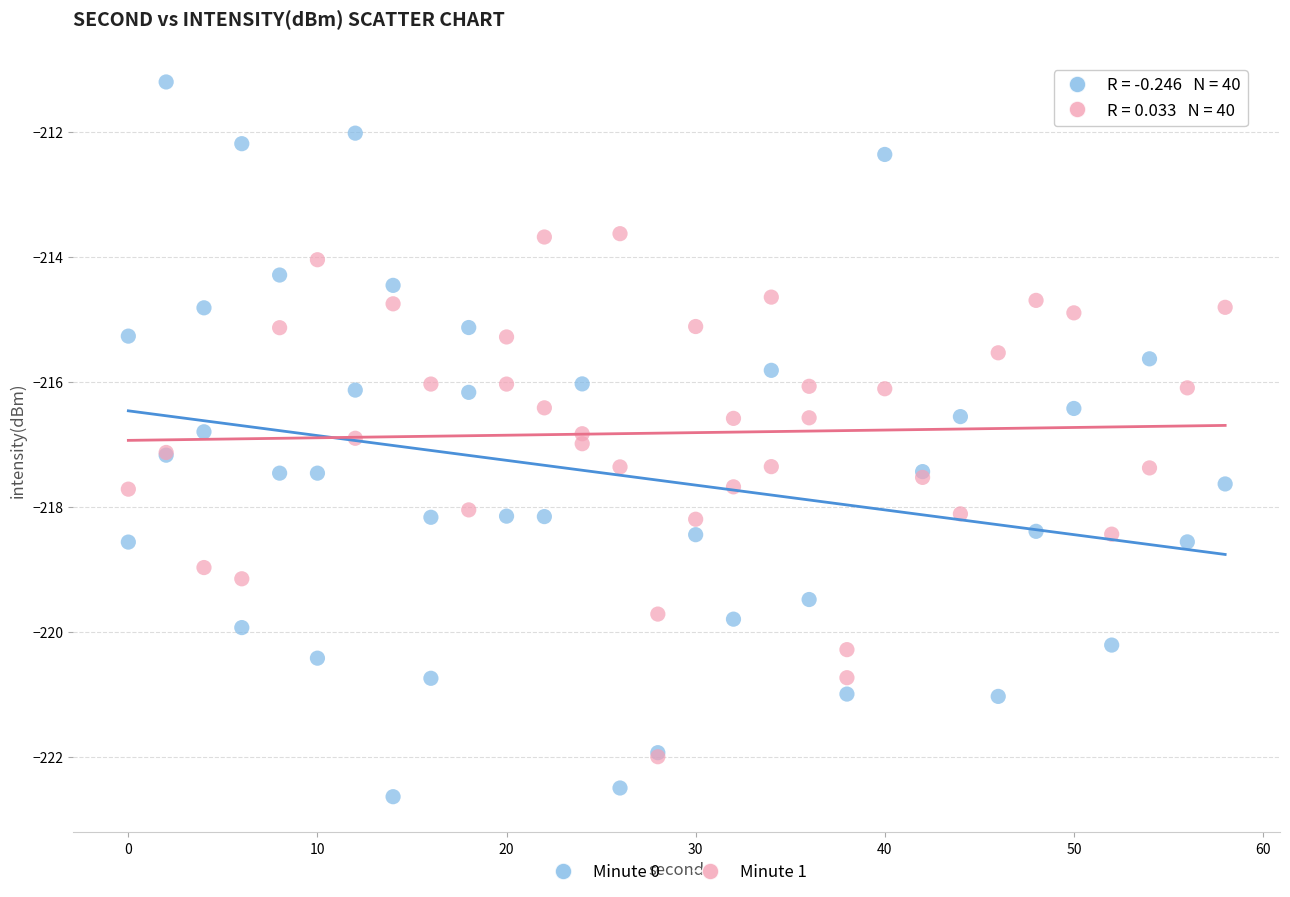

What are all the series names shown in the legend?

Minute 0, Minute 1